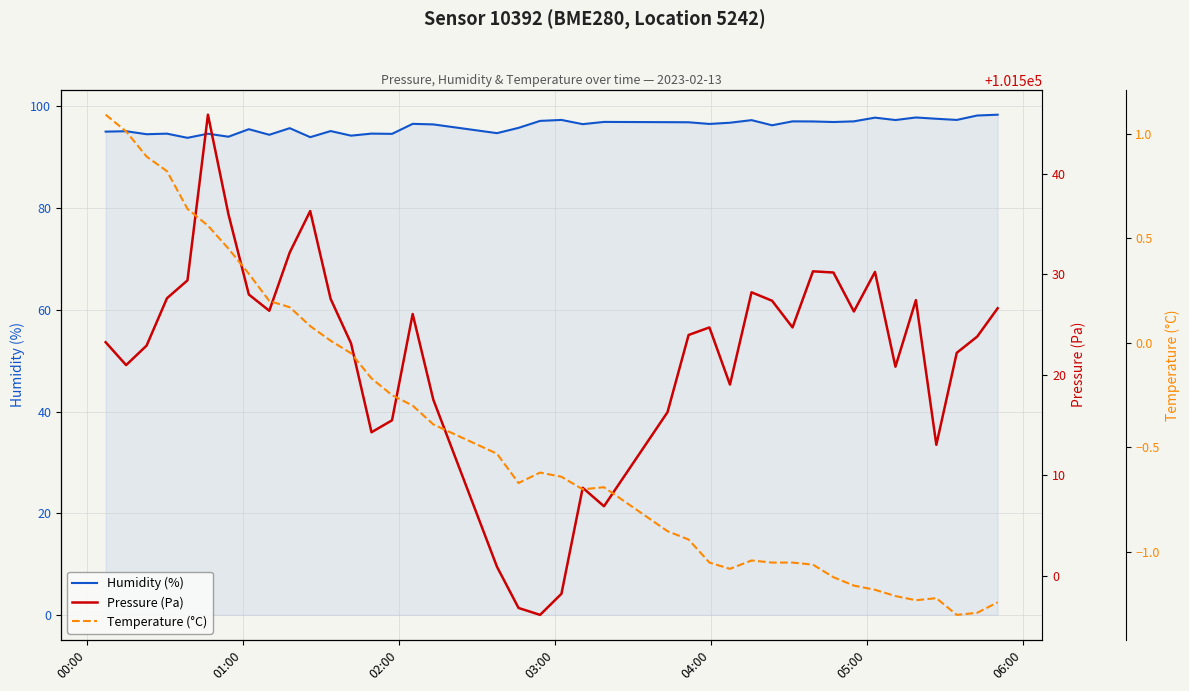

What is the lowest value of the Humidity (%) series?

93.8